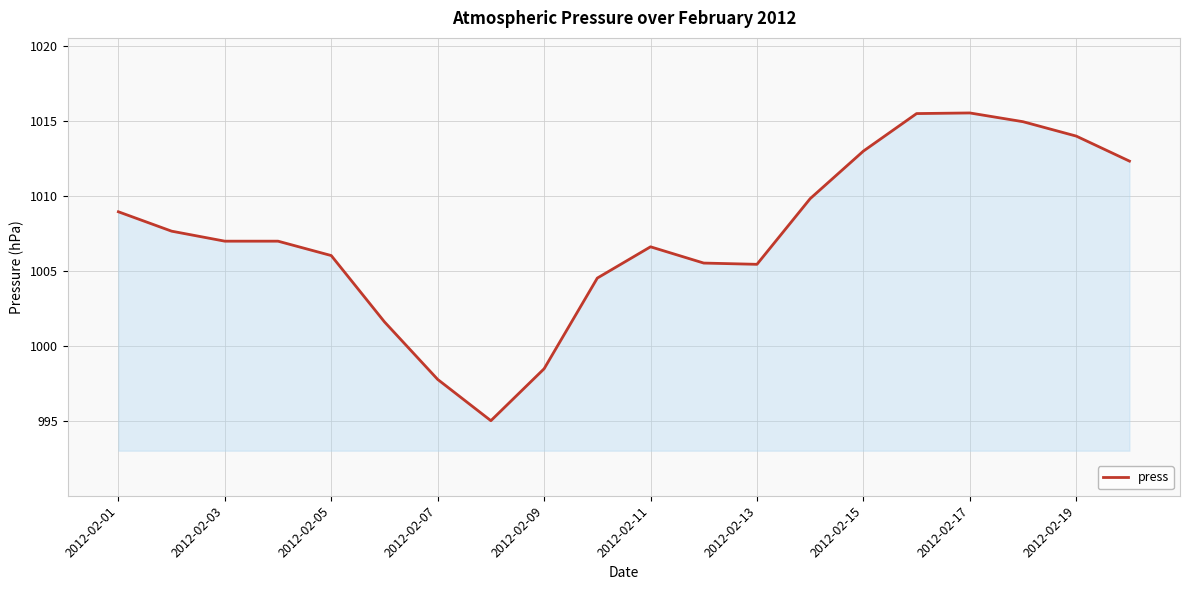

What is the greatest value displayed?

1015.5